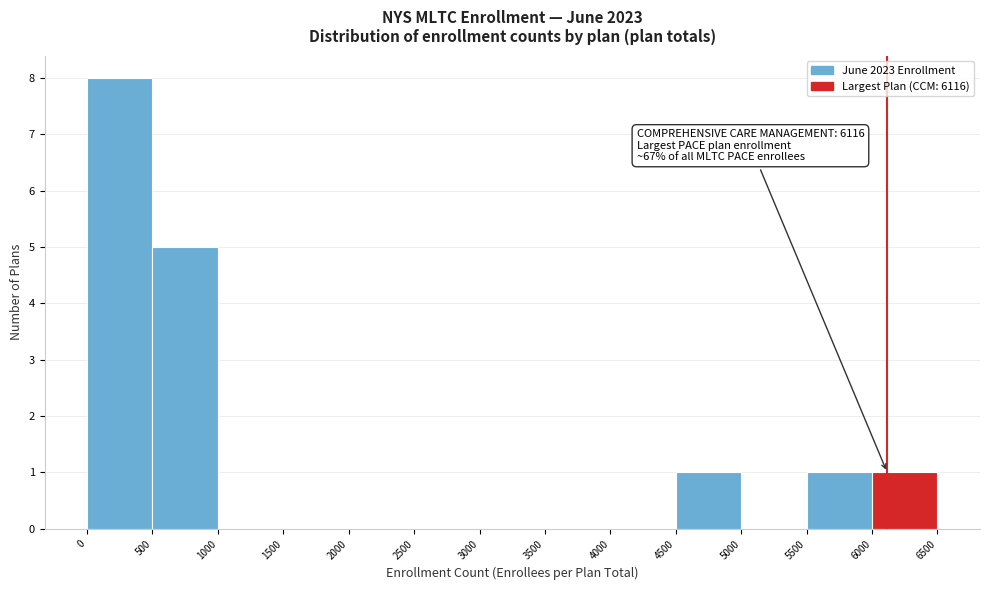

Over which range of the x-axis is the bar tallest?

0 to 500